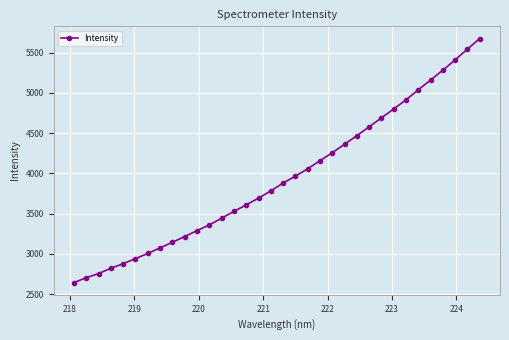

What is the greatest value displayed?

5673.8